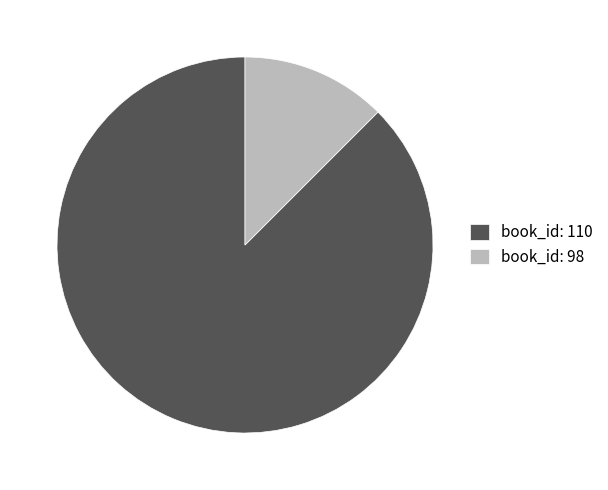

Approximately how many times larger is the value at book_id: 110 compared to book_id: 98?

7.0